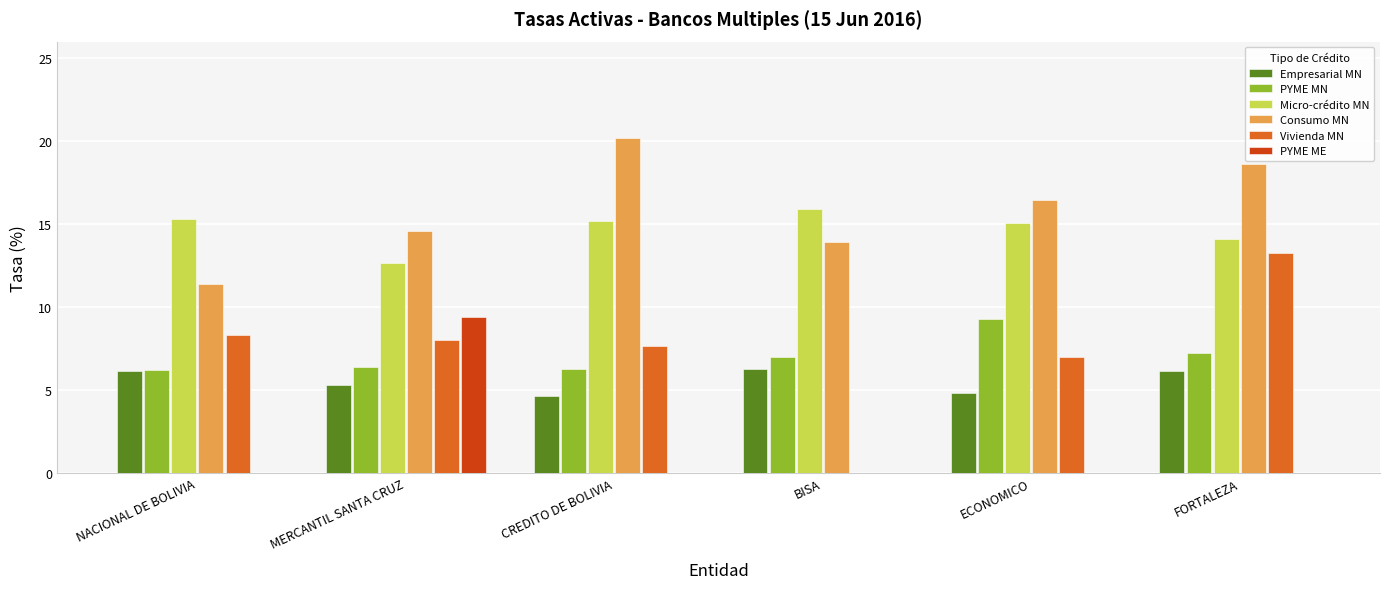

Are the bars horizontal?

No